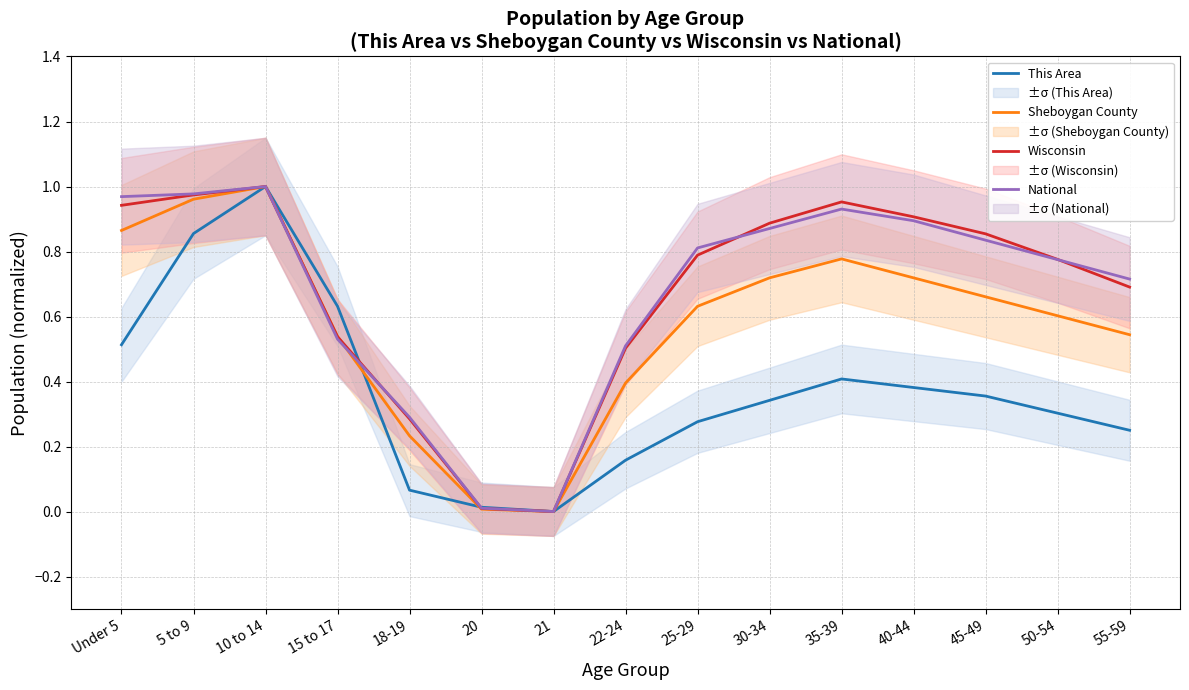

Reading left to right, transcribe all the data shown in this chart.

This Area: 0.5	0.9	1.0	0.6	0.1	0.0	0.0	0.2	0.3	0.3	0.4	0.4	0.4	0.3	0.2
Sheboygan County: 0.9	1.0	1.0	0.5	0.2	0.0	0.0	0.4	0.6	0.7	0.8	0.7	0.7	0.6	0.5
Wisconsin: 0.9	1.0	1.0	0.5	0.3	0.0	0.0	0.5	0.8	0.9	1.0	0.9	0.9	0.8	0.7
National: 1.0	1.0	1.0	0.5	0.3	0.0	0.0	0.5	0.8	0.9	0.9	0.9	0.8	0.8	0.7